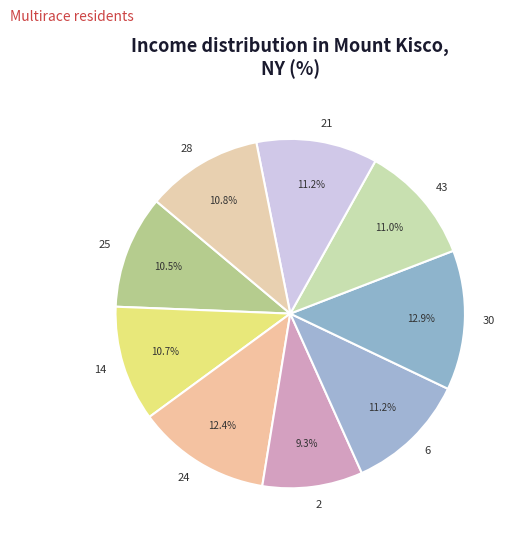

Is there a majority slice in this chart?

No